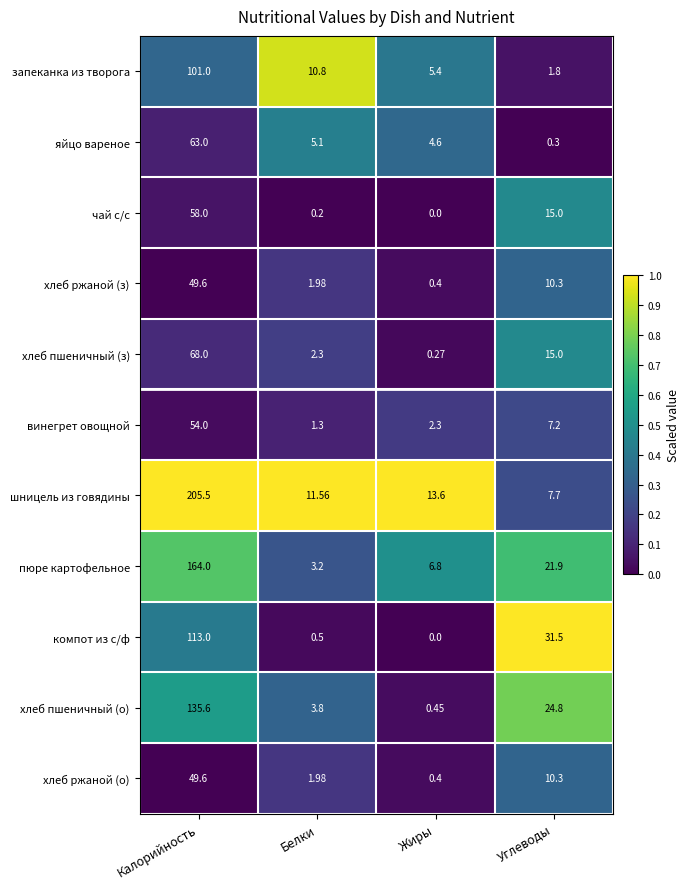

Which series has the largest range (max minus min)?

шницель из говядины